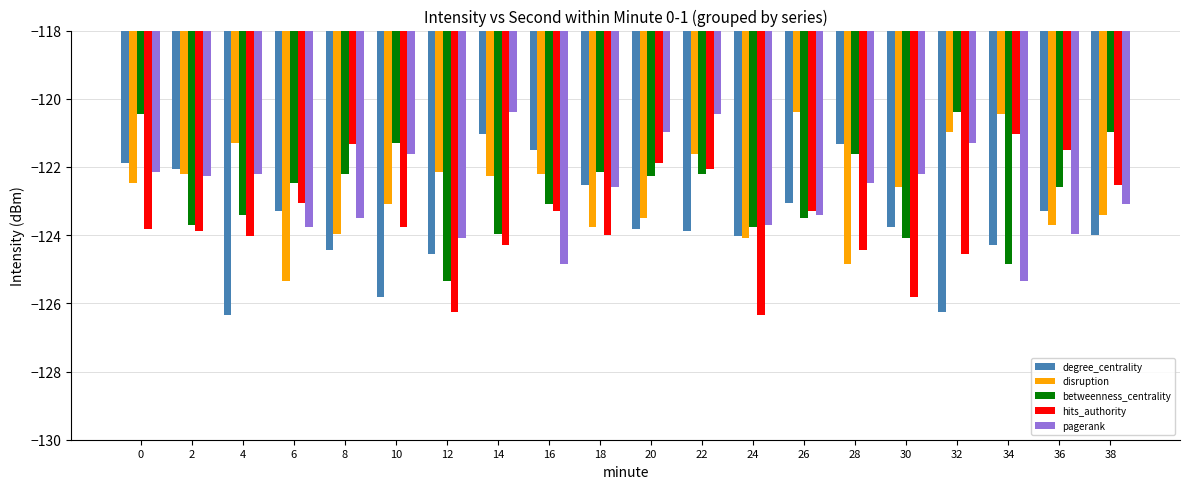

Rank the series at 32 from lowest to highest value.

degree_centrality, hits_authority, pagerank, disruption, betweenness_centrality